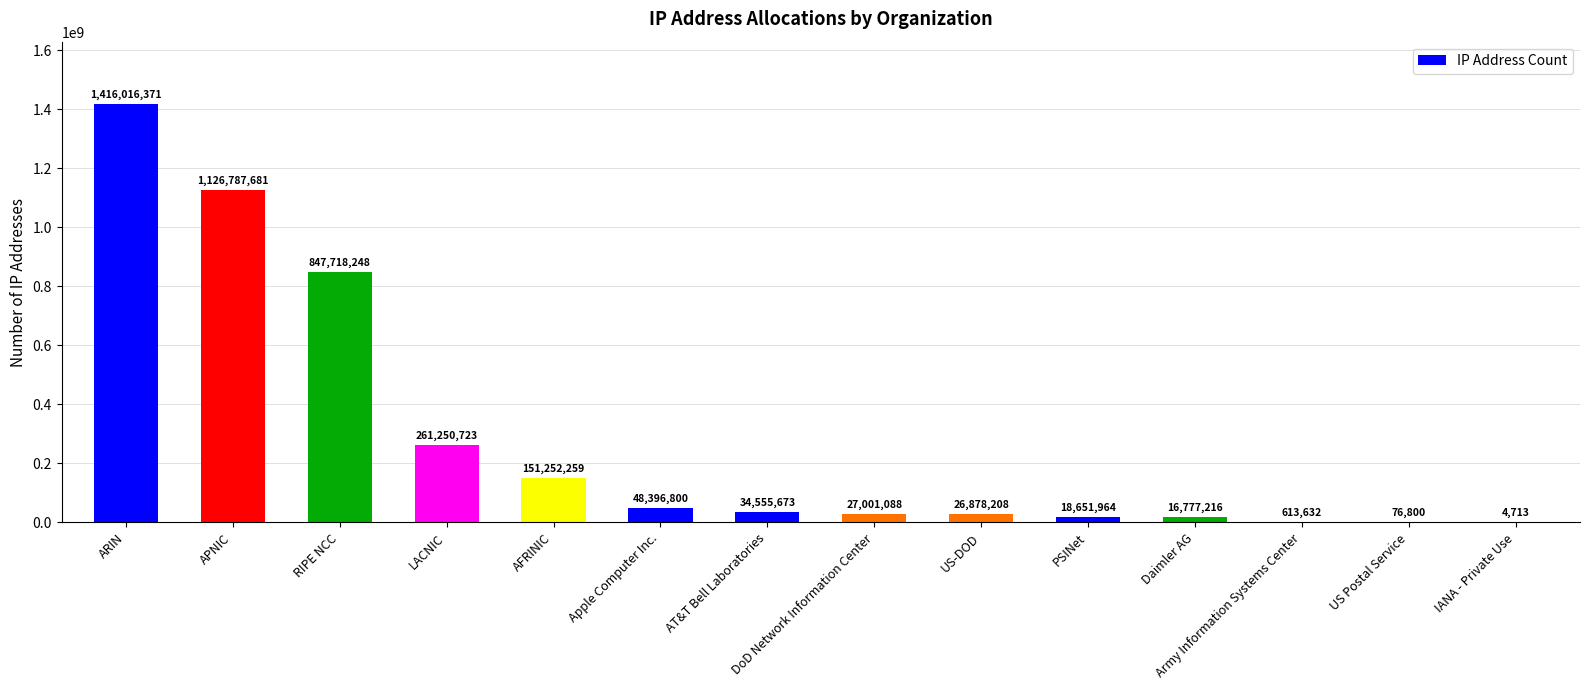

Where does the data first go above 34555673?

ARIN